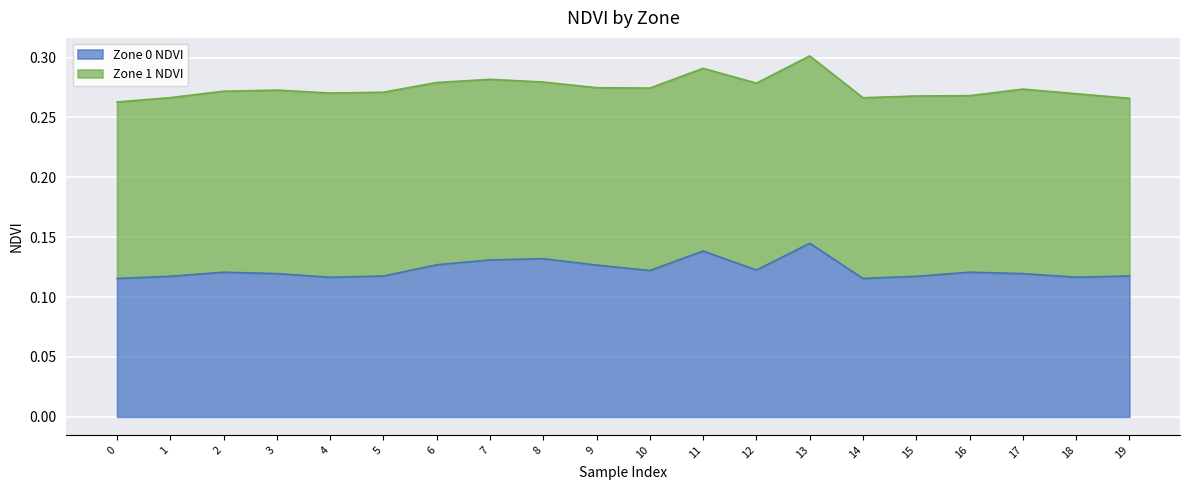

At which category does the data reach its first local peak?

2